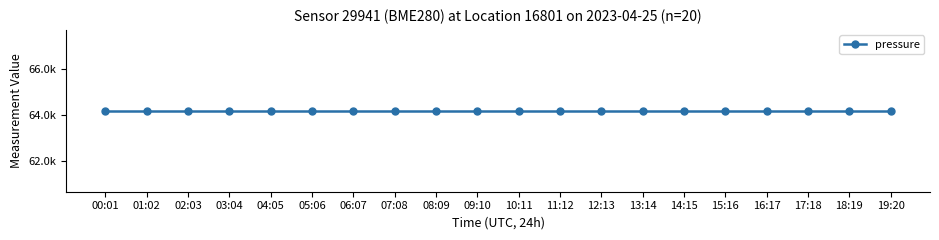

The value of temperature at 03:04 is -250.6. True or false?

False